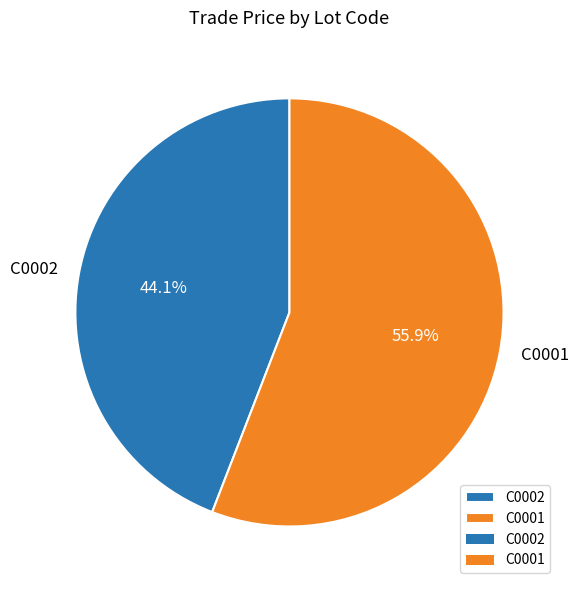

How much of the chart is everything except C0002?

55.9%